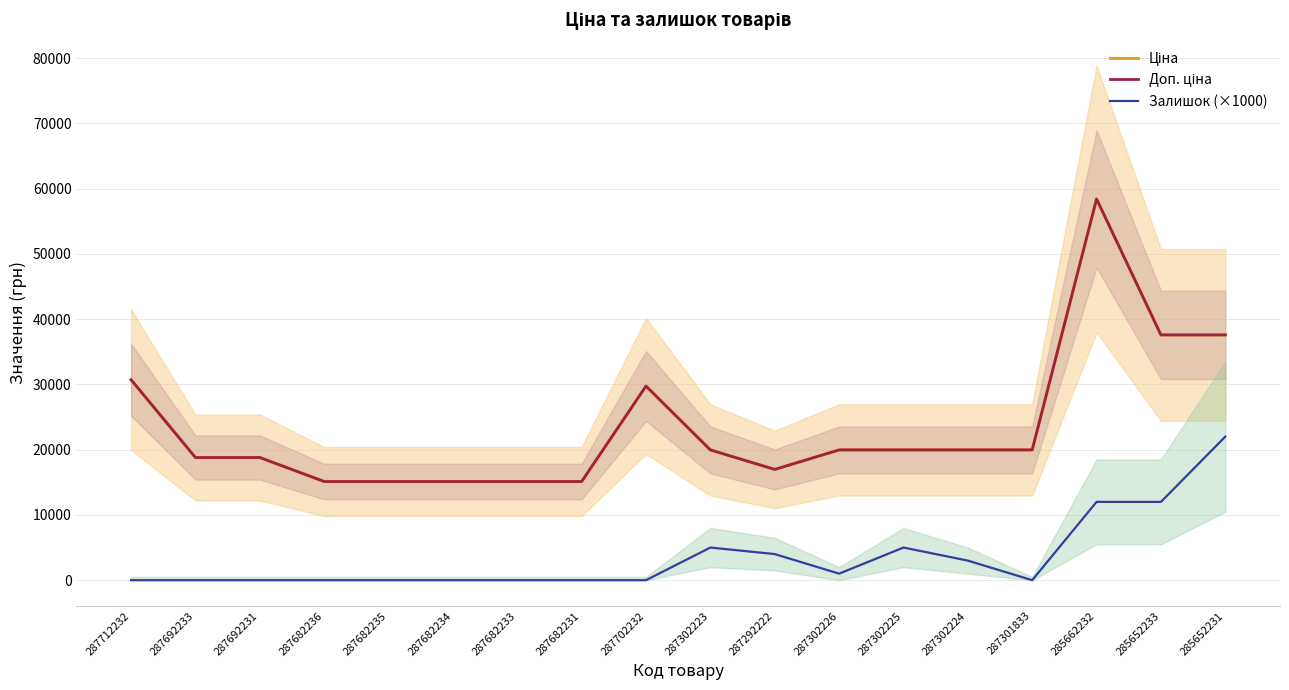

Is it true that Залишок (×1000) equals 10882.9 at 287712232?

False